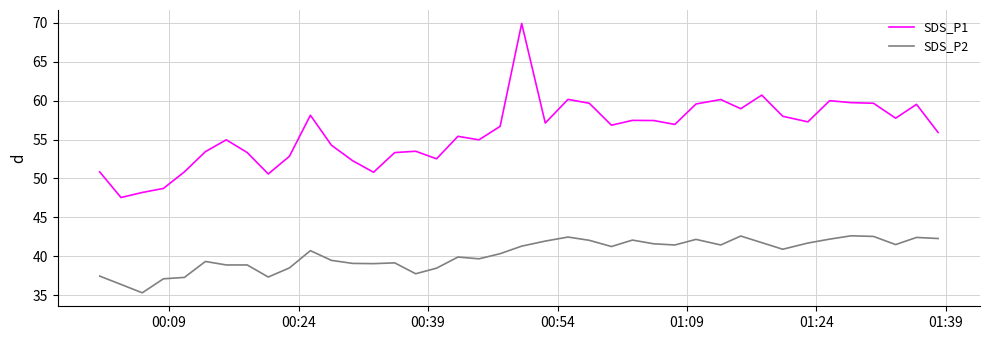

How many lines are shown in the chart?

2